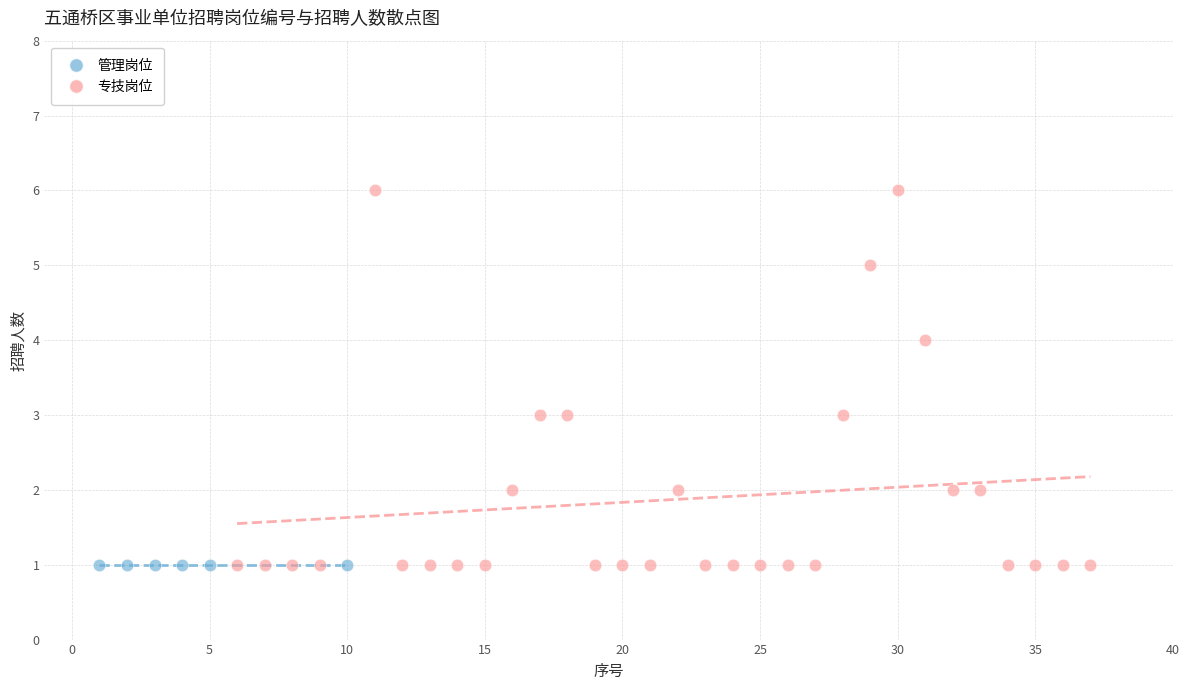

Which series contains the highest Y value?

专技岗位